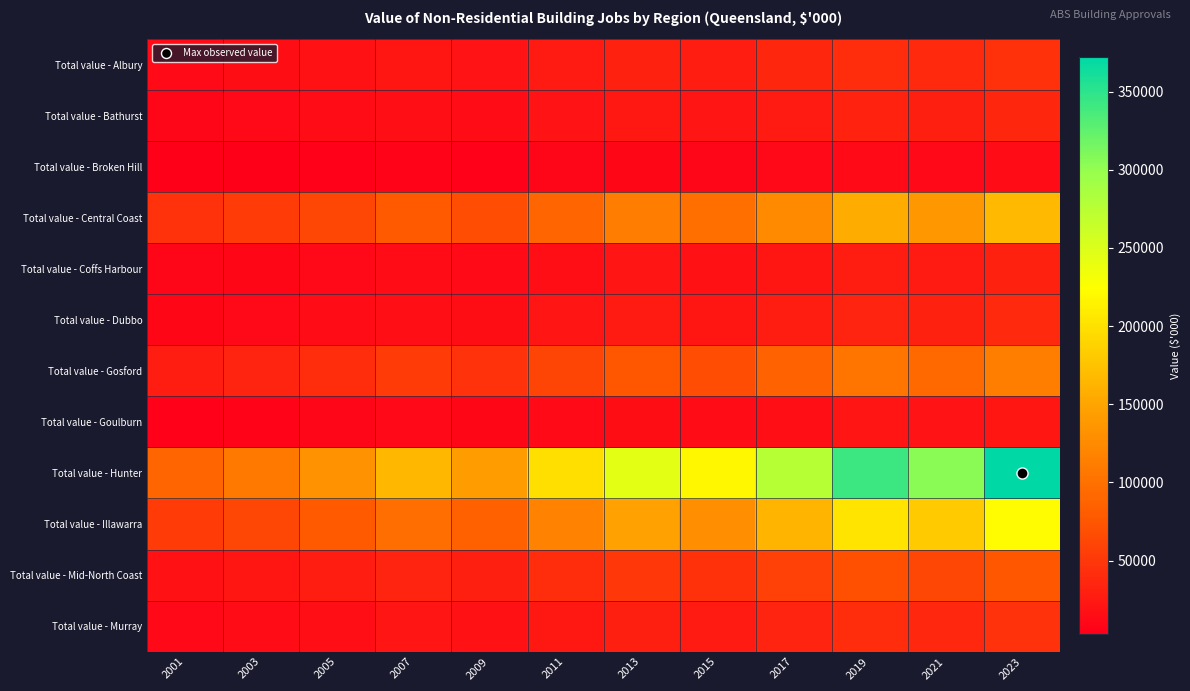

Reading right to left, what are all the values shown in this chart?

Total value - Albury: 2023=44500	2021=38700	2019=42100	2017=35400	2015=28900	2013=31200	2011=25600	2009=19800	2007=22100	2005=18200	2003=15300	2001=12450
Total value - Bathurst: 2023=35200	2021=29600	2019=32400	2017=26800	2015=21500	2013=24100	2011=19800	2009=14200	2007=16500	2005=13800	2003=11200	2001=8920
Total value - Broken Hill: 2023=13900	2021=11600	2019=12800	2017=10500	2015=8400	2013=9200	2011=7800	2009=5500	2007=6300	2005=5200	2003=4100	2001=3210
Total value - Central Coast: 2023=167000	2021=138000	2019=156000	2017=125000	2015=98700	2013=112000	2011=89500	2009=68200	2007=78900	2005=63400	2003=52300	2001=45600
Total value - Coffs Harbour: 2023=30600	2021=25400	2019=28100	2017=22800	2015=18200	2013=20500	2011=16800	2009=12100	2007=14200	2005=11800	2003=9600	2001=7800
Total value - Dubbo: 2023=37800	2021=31200	2019=34500	2017=28100	2015=22400	2013=25200	2011=20600	2009=14800	2007=17200	2005=14100	2003=11500	2001=9200
Total value - Gosford: 2023=114000	2021=93800	2019=105000	2017=85400	2015=67500	2013=76200	2011=61800	2009=45200	2007=52300	2005=42100	2003=34200	2001=28900
Total value - Goulburn: 2023=23100	2021=19200	2019=21300	2017=17400	2015=13800	2013=15600	2011=12800	2009=9200	2007=10700	2005=8800	2003=7100	2001=5600
Total value - Hunter: 2023=372000	2021=305000	2019=342000	2017=276000	2015=218000	2013=245000	2011=198000	2009=142000	2007=165000	2005=132000	2003=108000	2001=89200
Total value - Illawarra: 2023=221000	2021=181000	2019=203000	2017=164000	2015=129000	2013=146000	2011=118000	2009=84200	2007=97800	2005=78200	2003=63400	2001=52300
Total value - Mid-North Coast: 2023=76200	2021=62400	2019=70100	2017=56800	2015=44900	2013=50600	2011=41200	2009=29700	2007=34500	2005=28100	2003=22800	2001=18600
Total value - Murray: 2023=45700	2021=37500	2019=42000	2017=34100	2015=27000	2013=30400	2011=24800	2009=18000	2007=20900	2005=17100	2003=13900	2001=11200